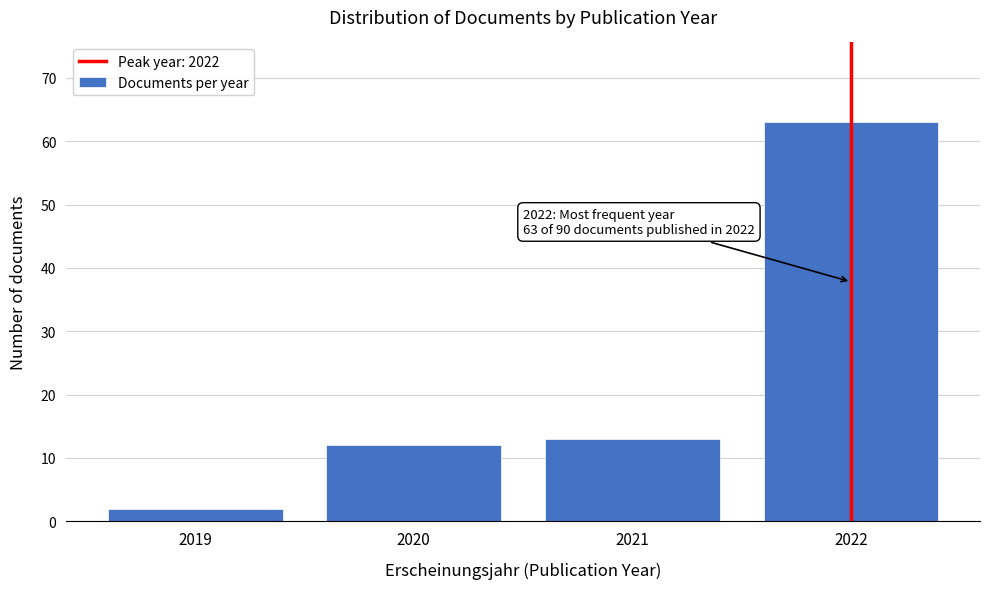

Reading left to right, transcribe all the data shown in this chart.

2	12	13	63